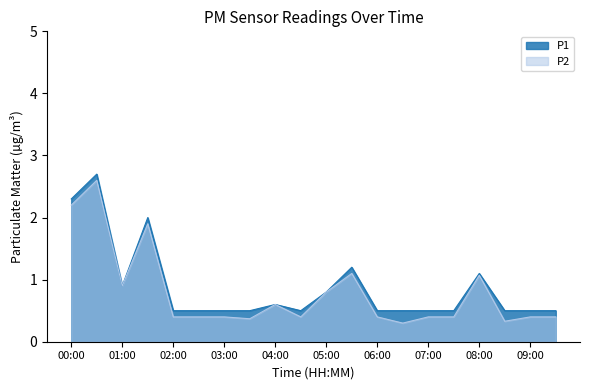

True or false: P2 has more than 0 points higher than both neighbors.

True